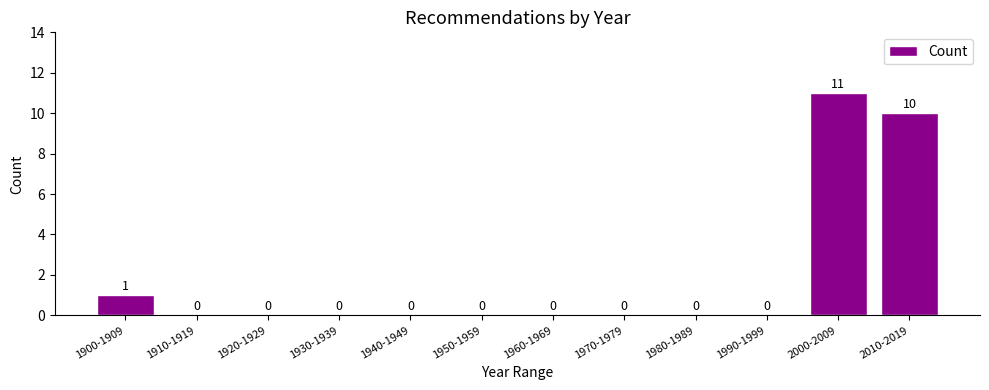

Reading right to left, what are all the values shown in this chart?

2010-2019=10	2000-2009=11	1990-1999=0	1980-1989=0	1970-1979=0	1960-1969=0	1950-1959=0	1940-1949=0	1930-1939=0	1920-1929=0	1910-1919=0	1900-1909=1